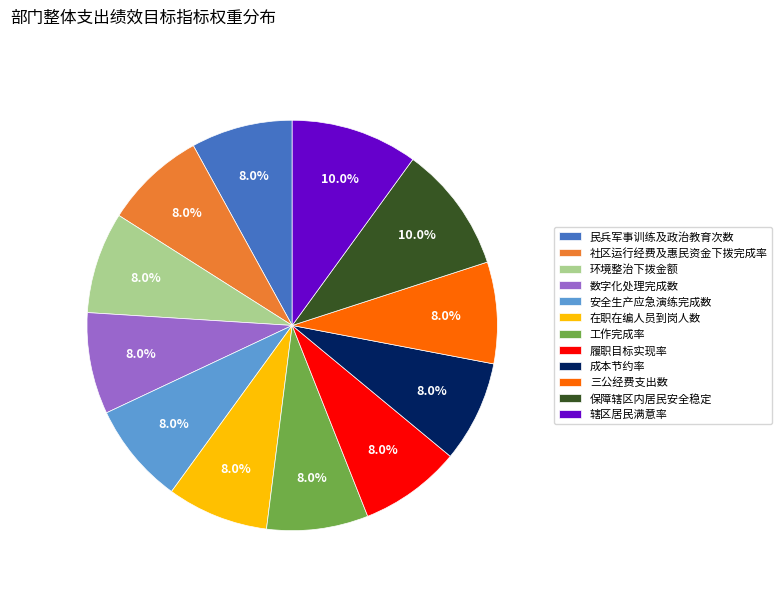

True or false: 在职在编人员到岗人数 accounts for 8% of the total.

True